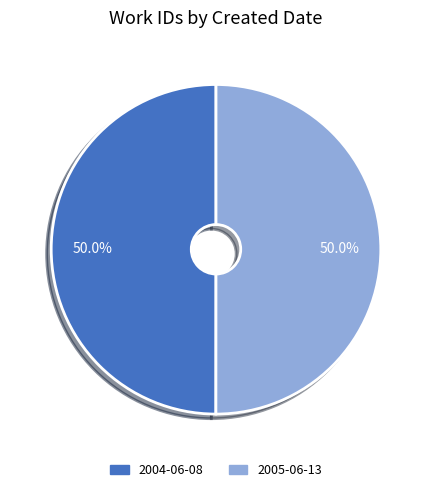

How many segments does this pie chart have?

2